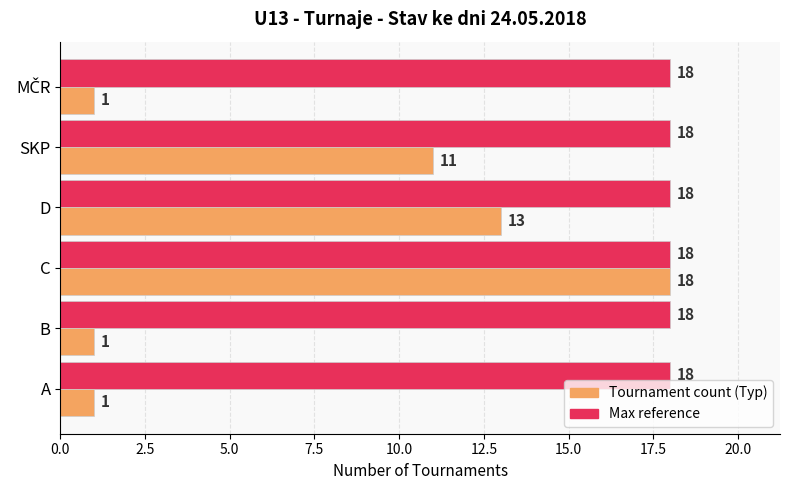

What is the total value across all series at A?

19